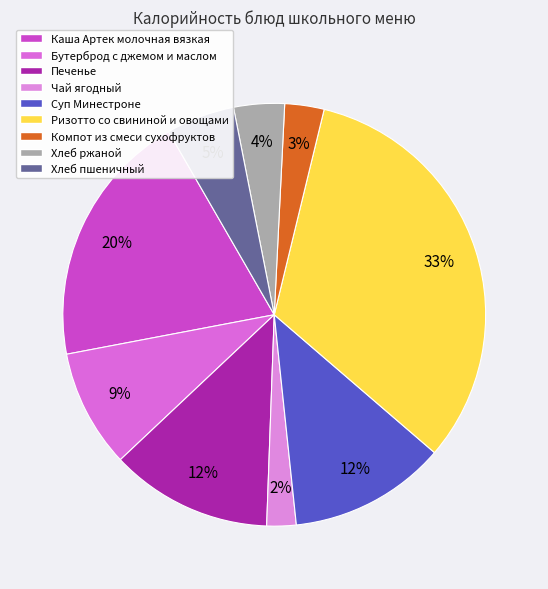

Rank the categories by value from lowest to highest.

Чай ягодный, Компот из смеси сухофруктов, Хлеб ржаной, Хлеб пшеничный, Бутерброд с джемом и маслом, Суп Минестроне, Печенье, Каша Артек молочная вязкая, Ризотто со свининой и овощами